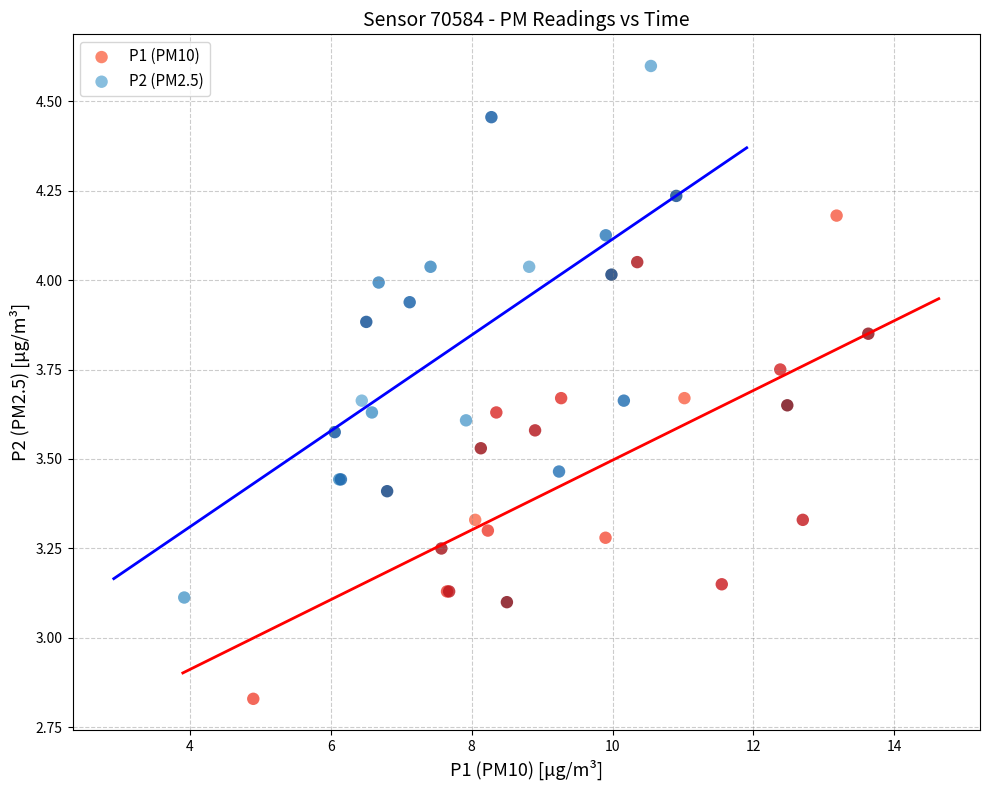

Which series contains the lowest Y value?

P1 (PM10)